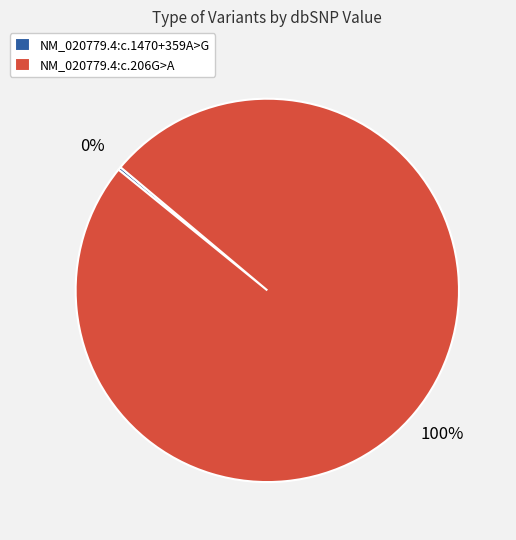

Is it true that NM_020779.4:c.206G>A is 100% of the pie?

True